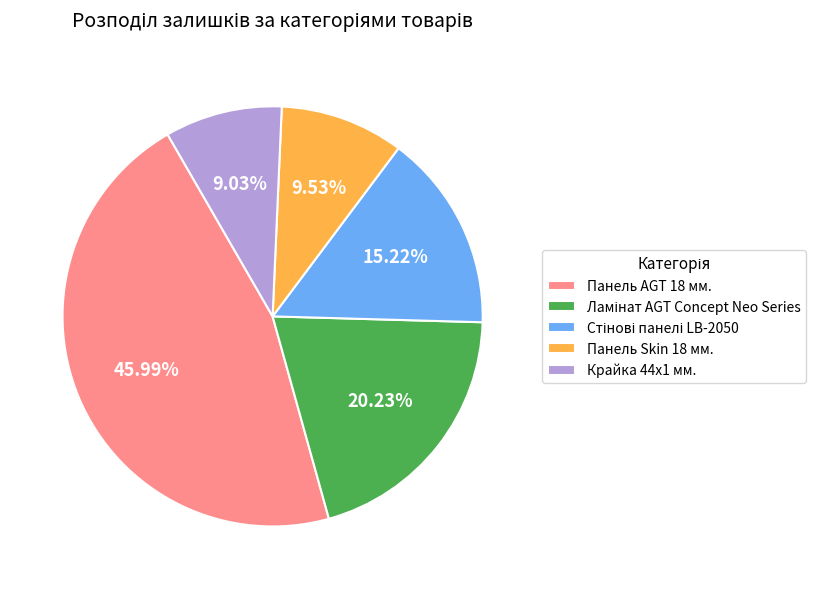

Which has a higher value, Крайка 44x1 мм. or Панель Skin 18 мм.?

Панель Skin 18 мм.